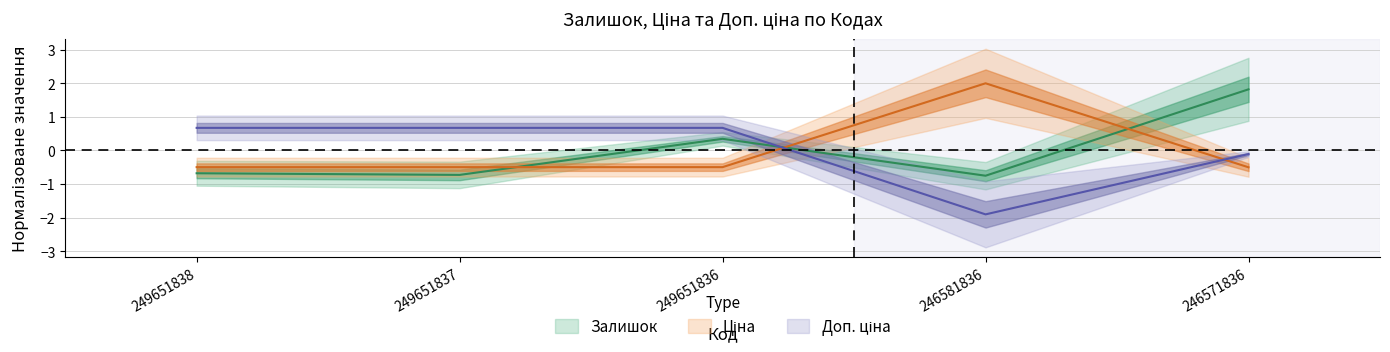

What is the approximate value of Доп. ціна at 249651837?

0.7